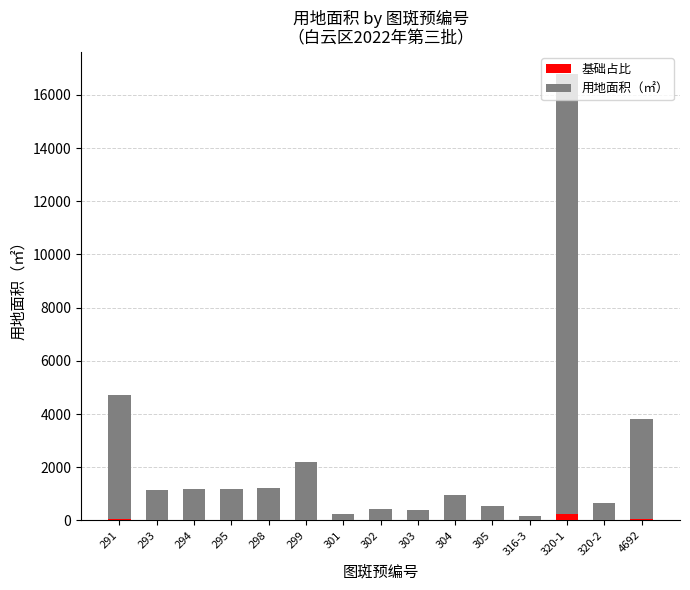

At which category is the sum across all series the highest?

320-1